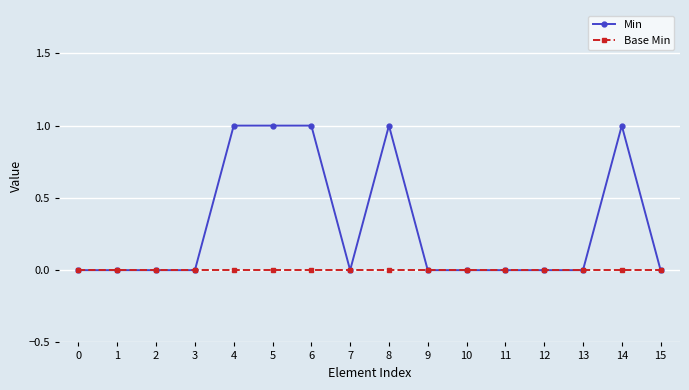

At 5, list the series in order from largest to smallest.

Min, Base Min